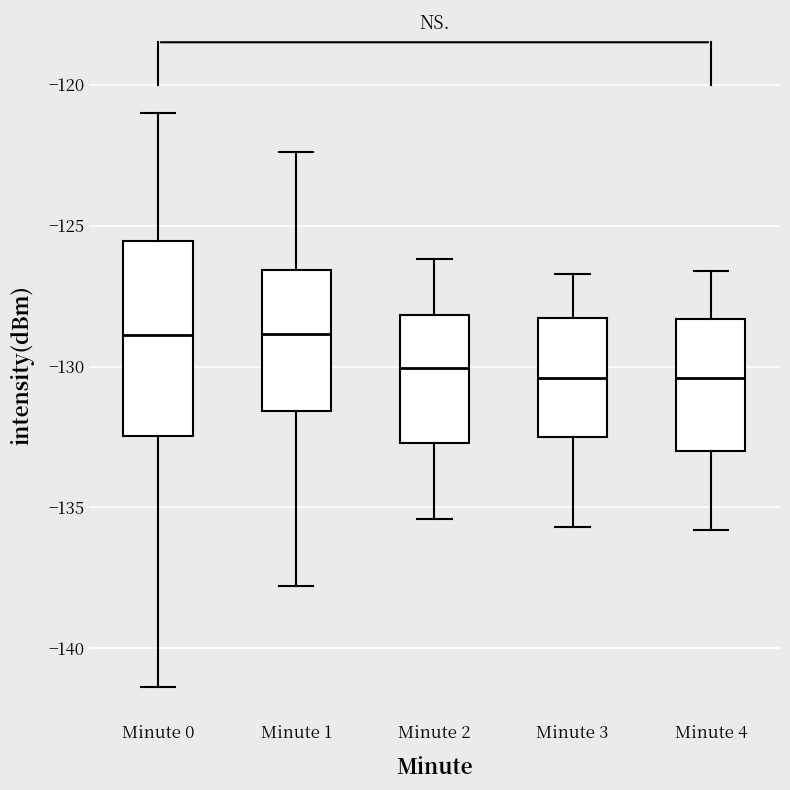

Comparing the boxes themselves (not the whiskers), which one is the tallest?

Minute 0